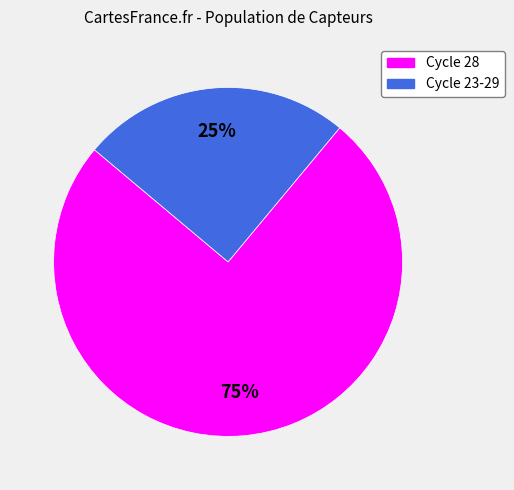

Does any single category account for the majority?

Yes